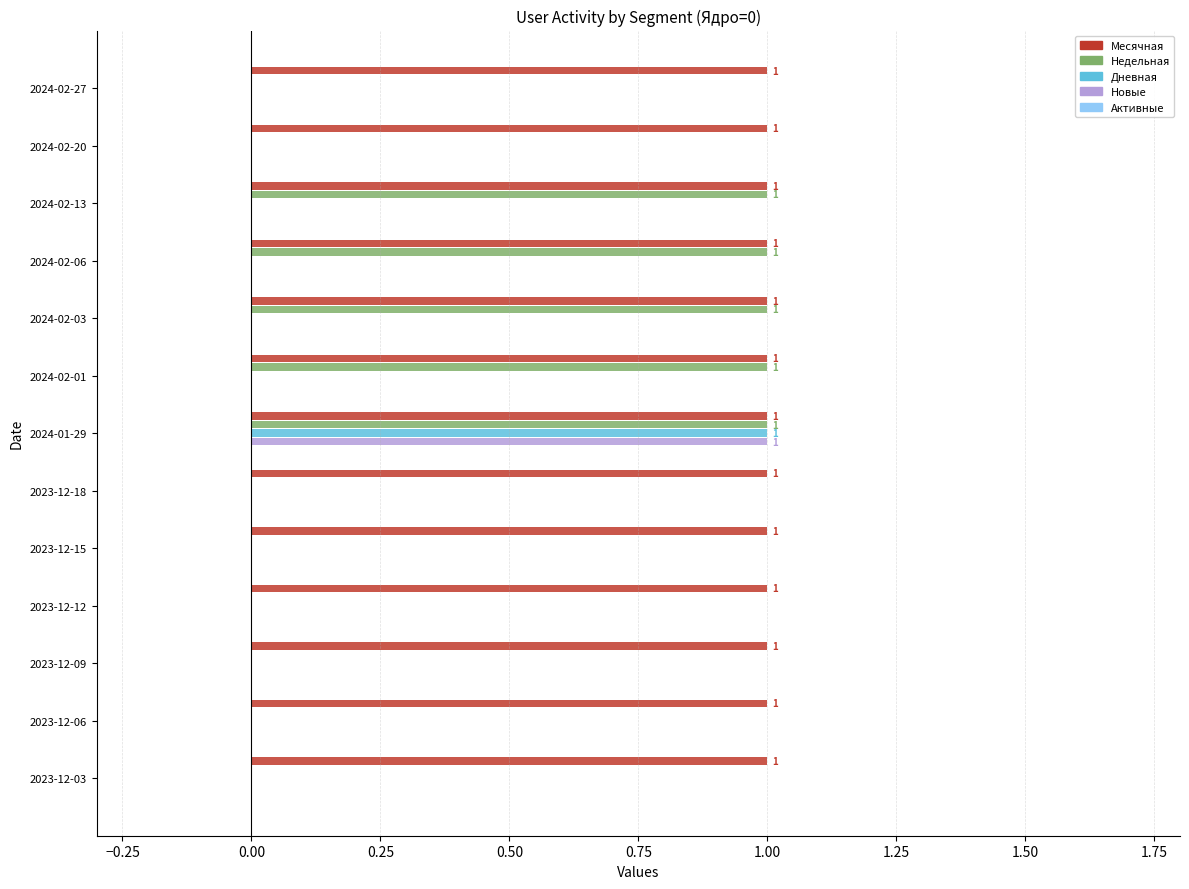

How many series are shown in this chart?

4